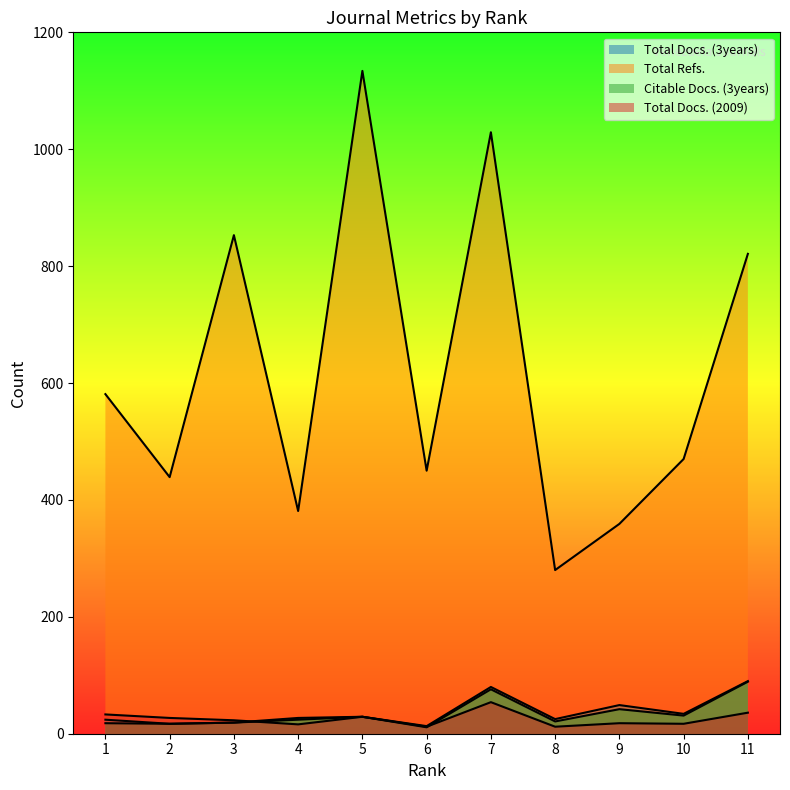

Reading left to right, what are all the values shown in this chart?

Total Docs. (3years): 24	17	19	27	29	13	80	25	49	34	90
Total Refs.: 581	439	853	381	1134	450	1029	280	359	470	821
Citable Docs. (3years): 18	17	19	24	29	11	76	21	42	31	89
Total Docs. (2009): 33	27	23	16	29	12	54	12	18	17	36